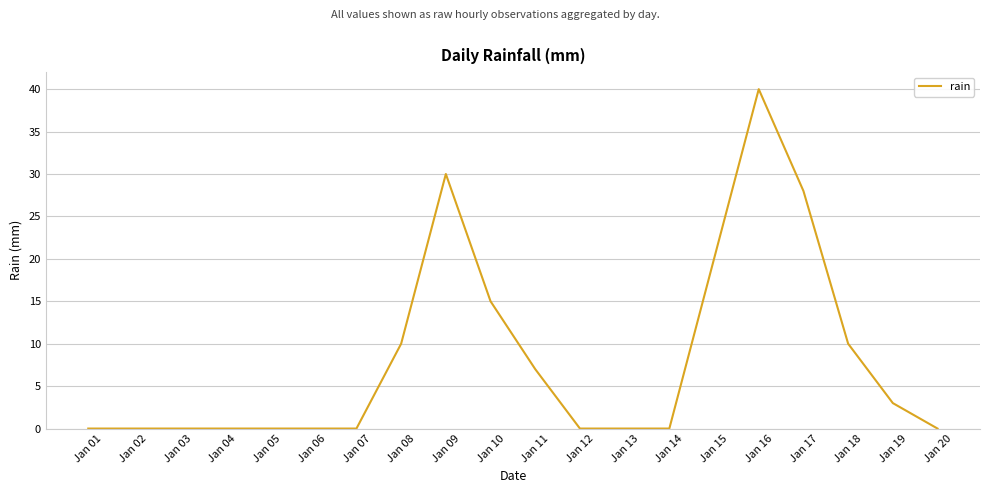

Is it true that the value at Jan 05 is 0?

True